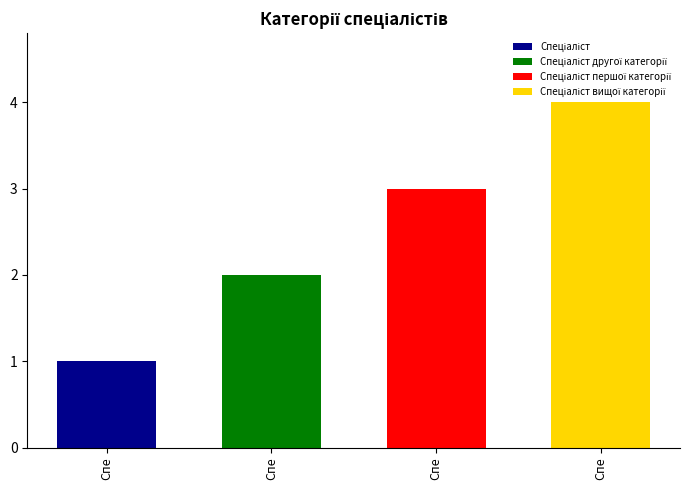

What is the sum of the values at Спеціаліст другої категорії and Спеціаліст вищої категорії?

6